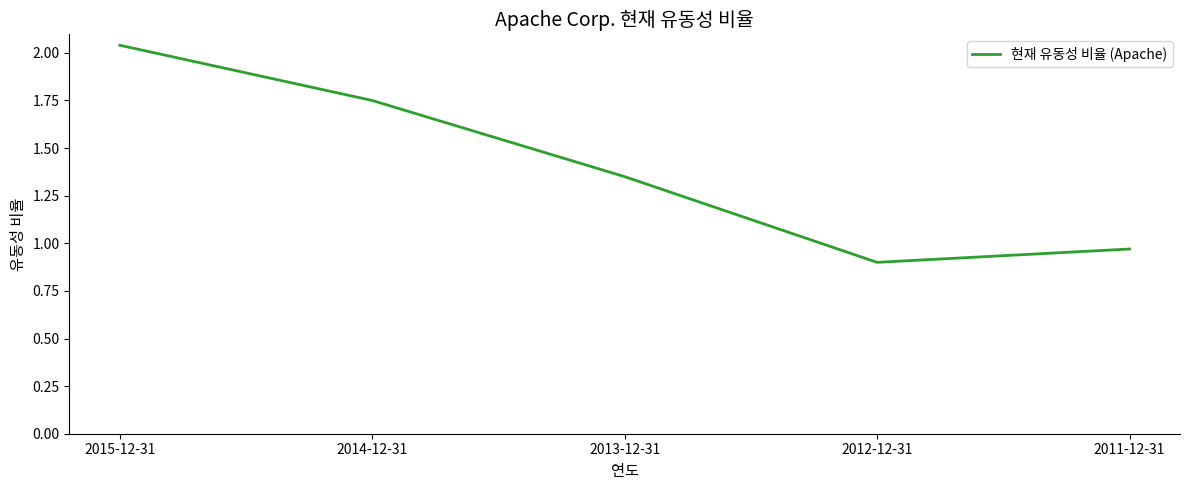

At which label does the data first exceed 1?

2015-12-31